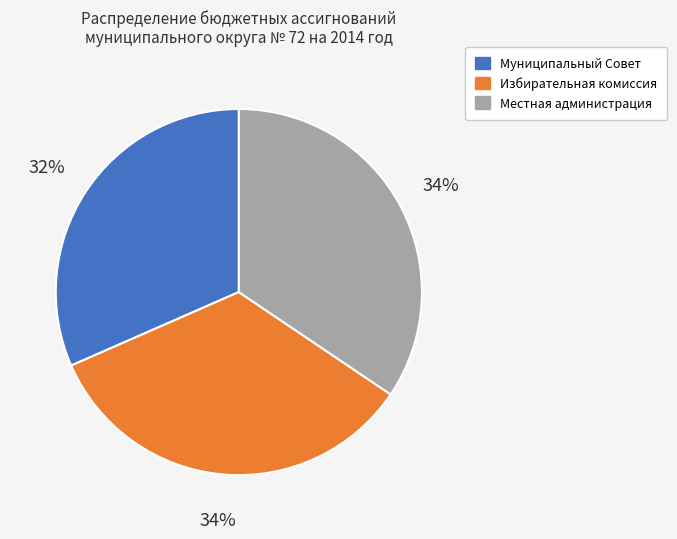

To the nearest percent, what percentage of the pie is Местная администрация?

34%